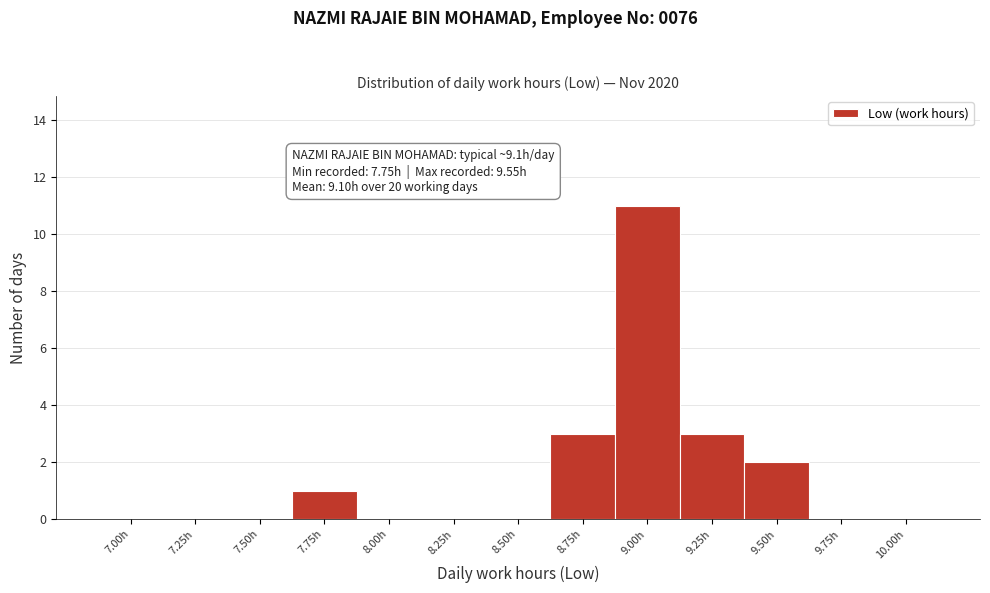

Reading right to left, transcribe all the data shown in this chart.

10.00h=0	9.75h=0	9.50h=2	9.25h=3	9.00h=11	8.75h=3	8.50h=0	8.25h=0	8.00h=0	7.75h=1	7.50h=0	7.25h=0	7.00h=0